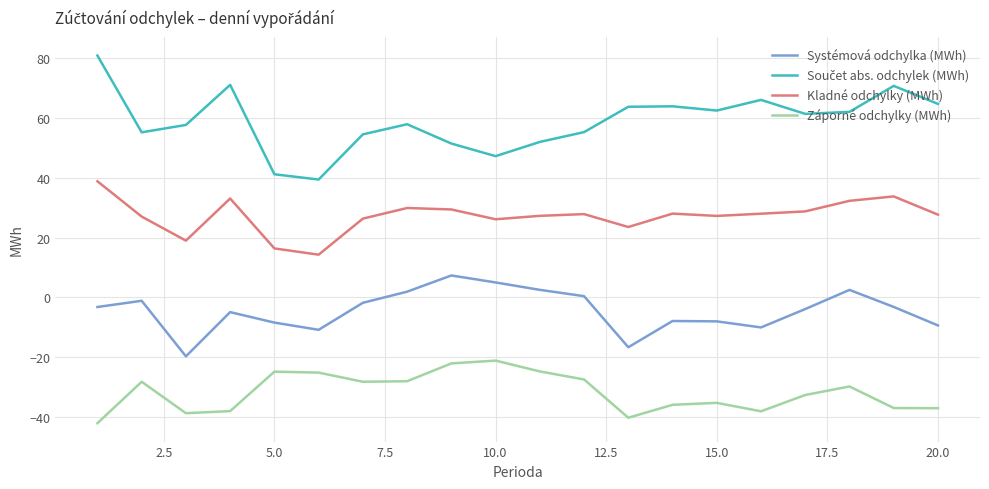

True or false: Kladné odchylky (MWh) and Systémová odchylka (MWh) cross at least once.

False